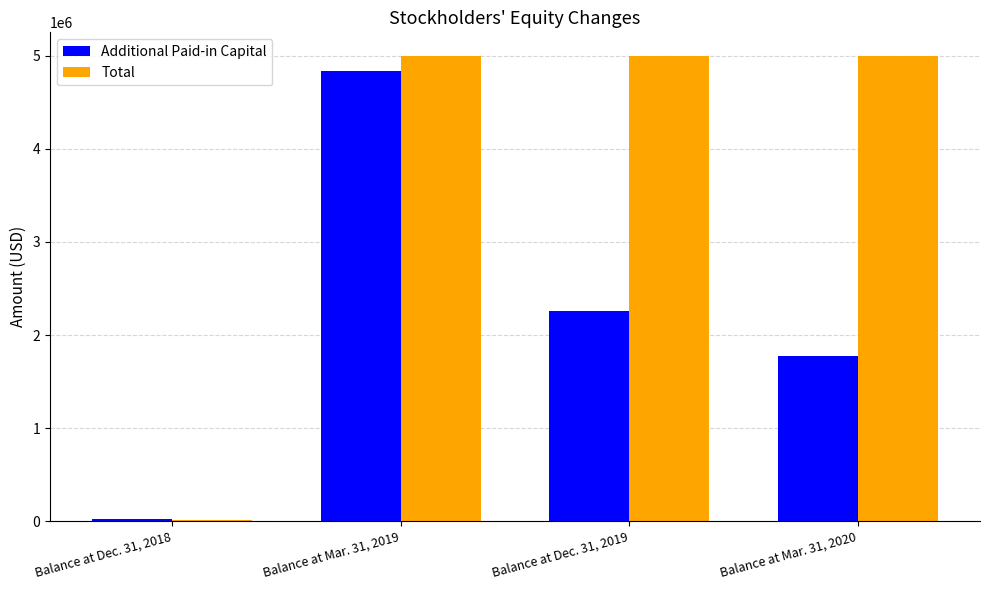

The Total series shows 6754861 at Balance at Mar. 31, 2020. True or false?

False